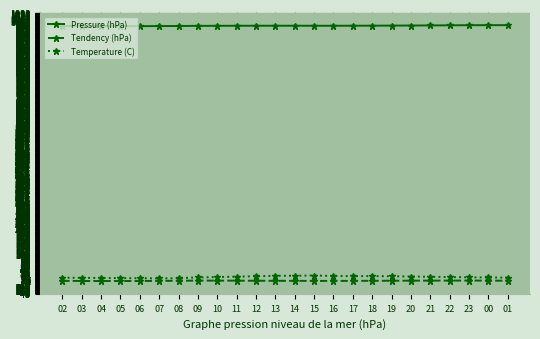

What are all the series names shown in the legend?

Pressure (hPa), Tendency (hPa), Temperature (C)